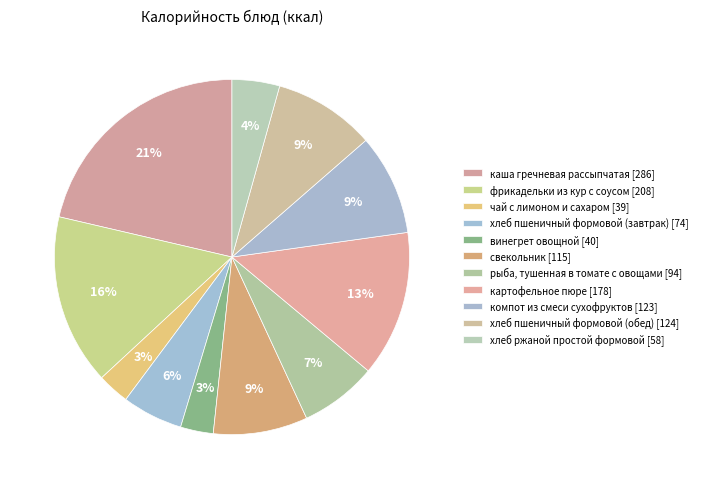

Count the number of slices in the pie.

11